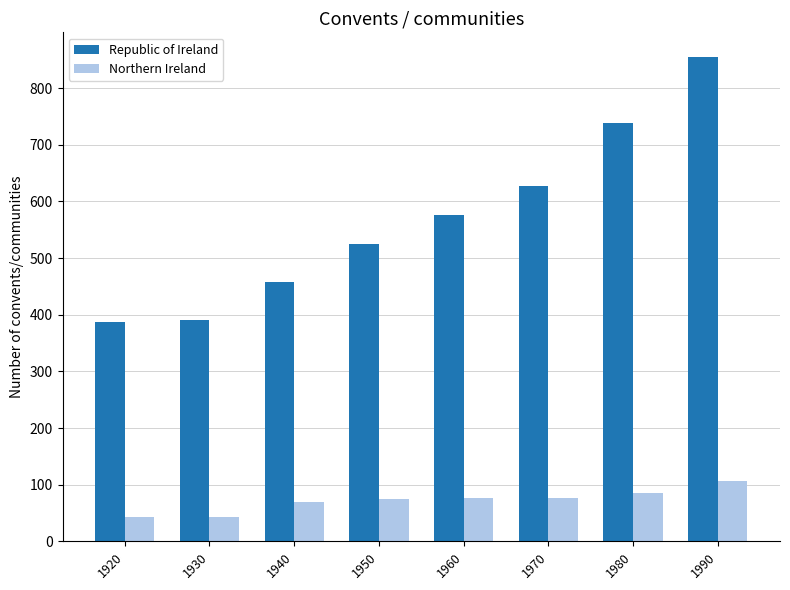

What value does the Republic of Ireland series have at 1930?

391.4